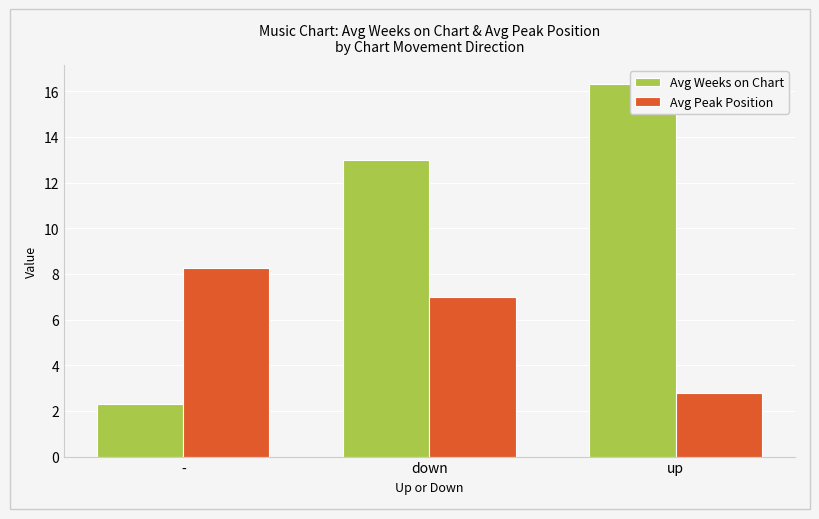

Which series has the largest total across all categories?

Avg Weeks on Chart